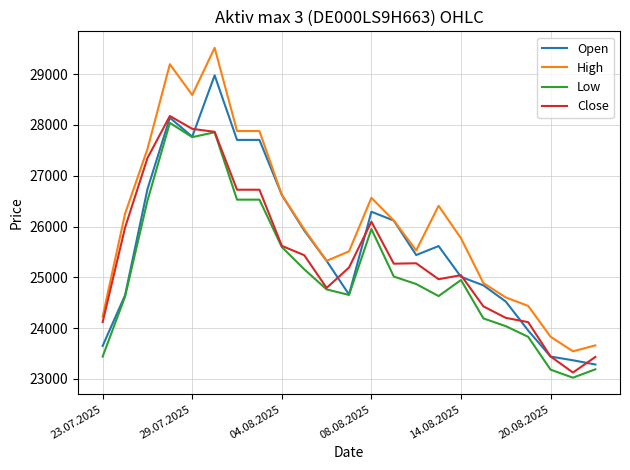

What is the maximum value for Open?

28978